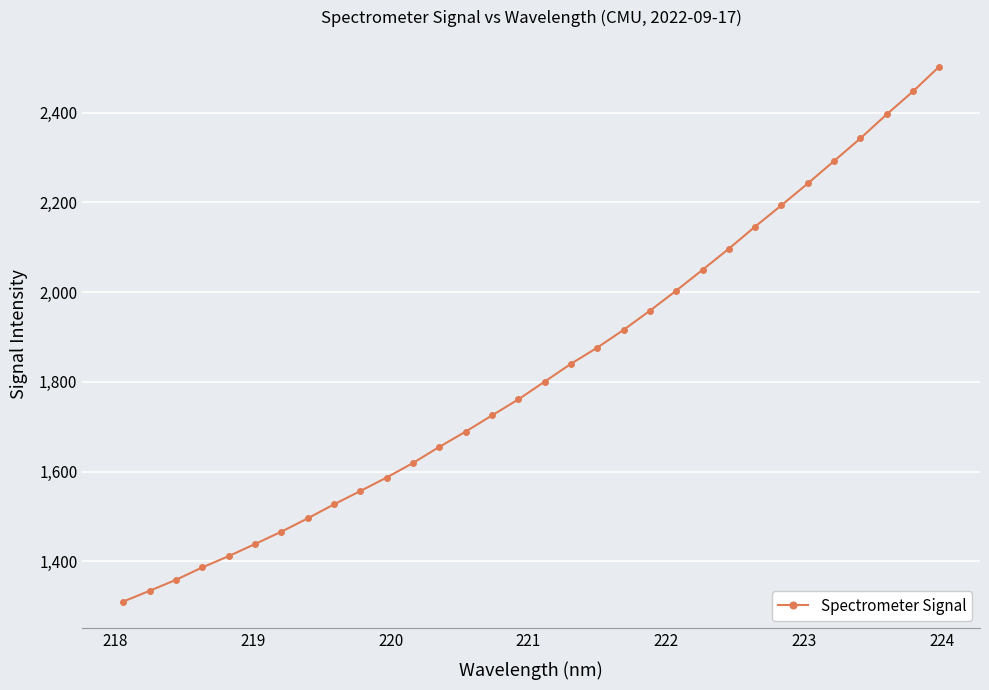

What is the average value?

1825.7